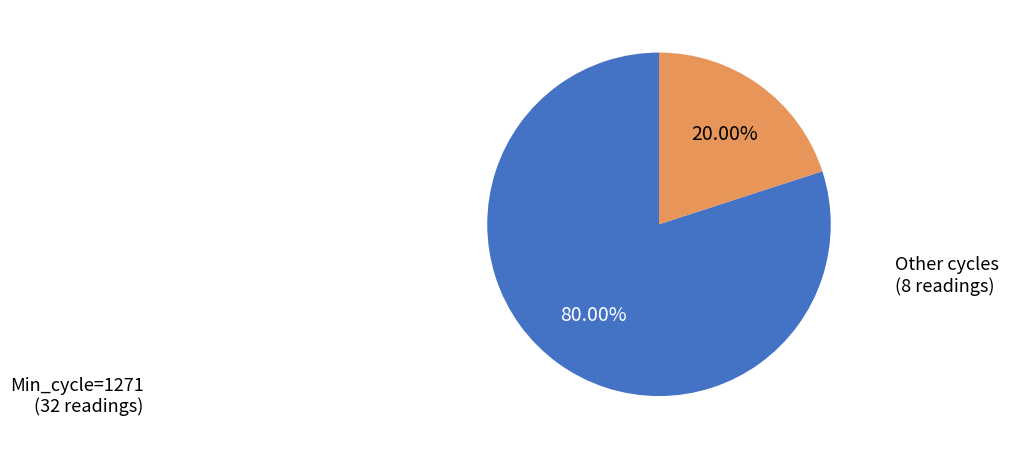

Is there a majority slice in this chart?

Yes